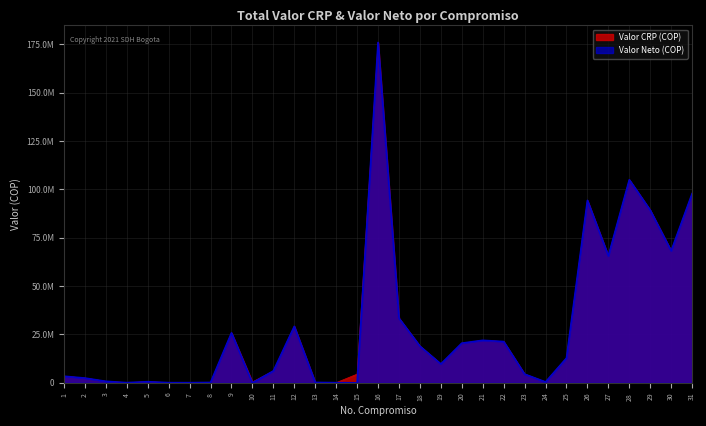

Which series has the largest total across all categories?

Valor CRP (COP)